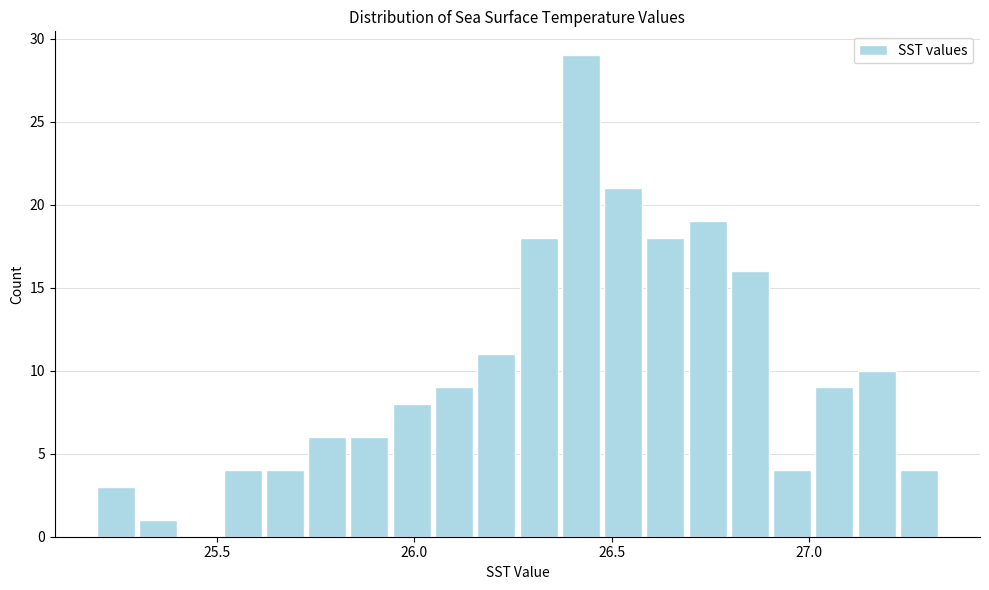

Around what value on the x-axis is the tallest bar? Give the approximate position of its centre, as read against the axis.

26.40